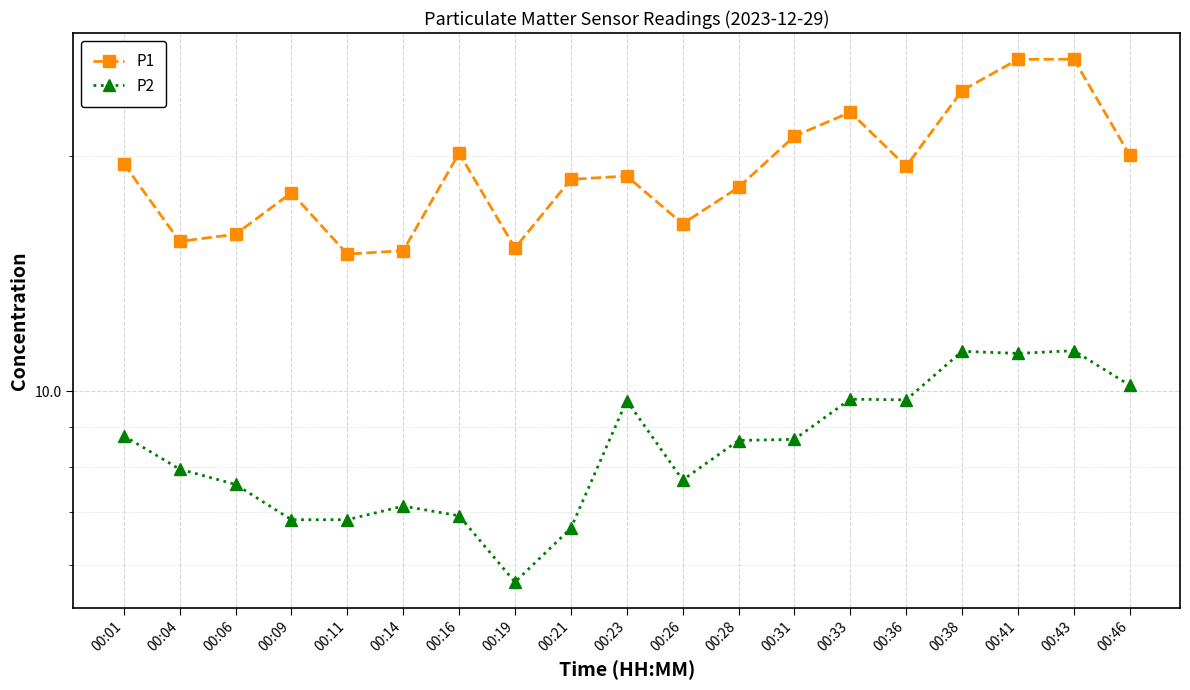

Count the number of categories in the chart.

19